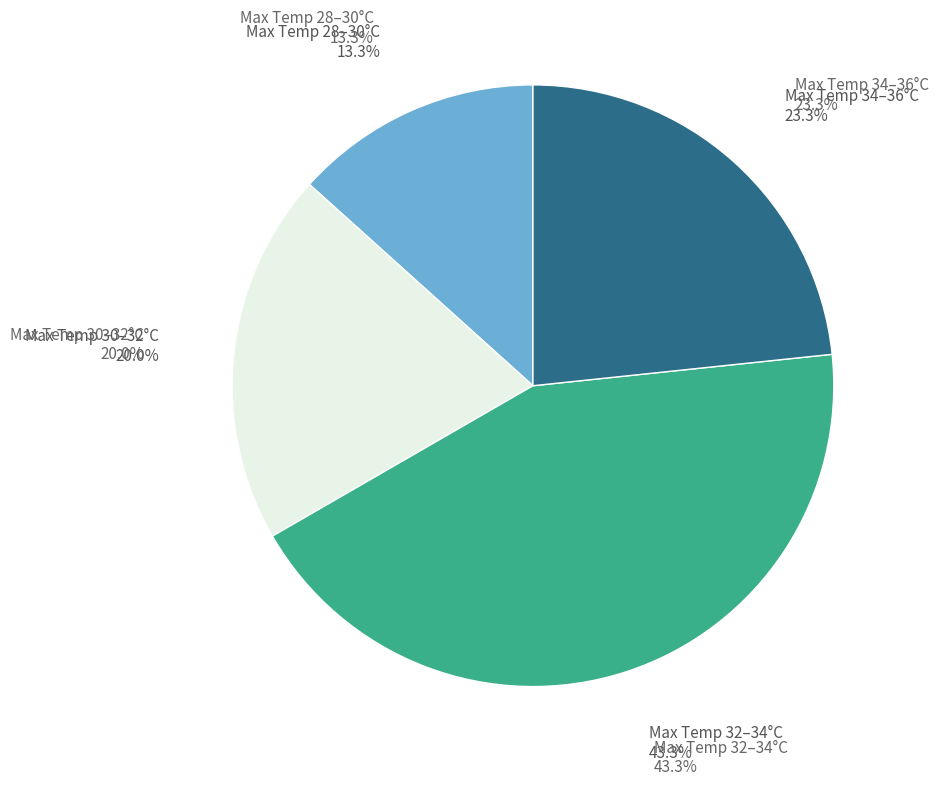

Is there any slice that represents more than half of the pie?

No